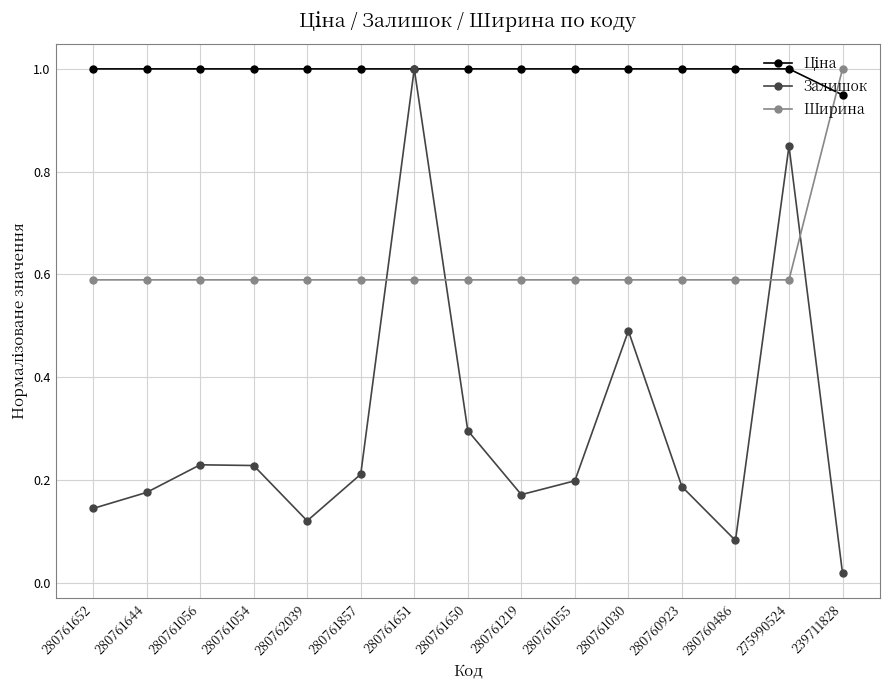

Which series has the widest spread of values?

Залишок